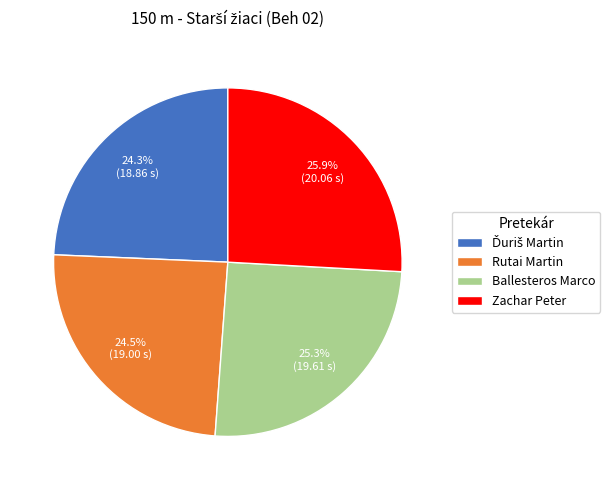

Does Rutai Martin represent more than half of the total?

No